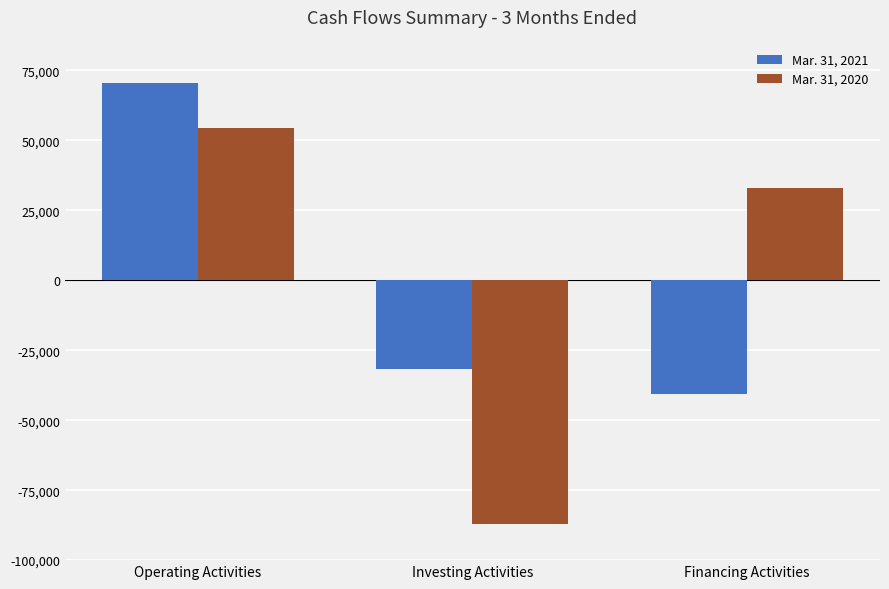

Is the value of Mar. 31, 2021 at Investing Activities greater than the value of Mar. 31, 2020 at Operating Activities?

No